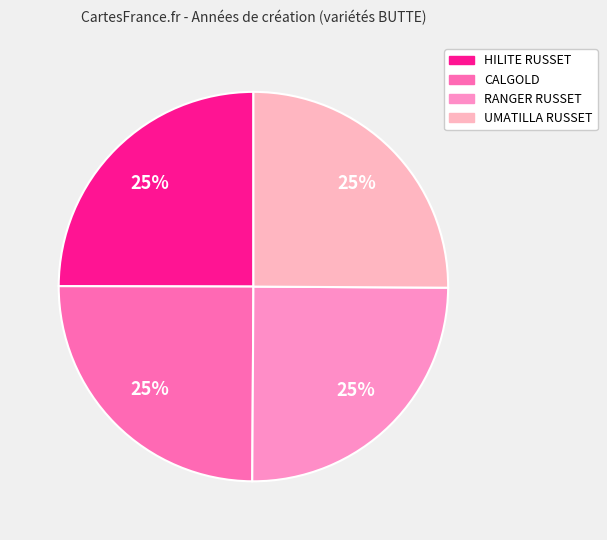

What percentage is the HILITE RUSSET slice, to the nearest percent?

25%